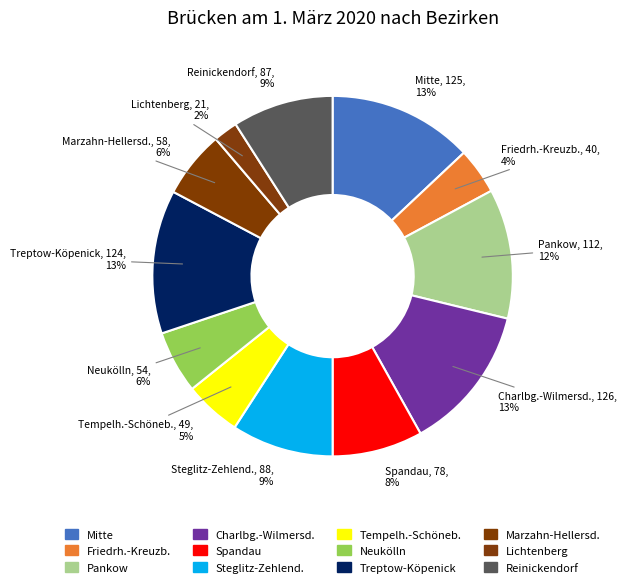

Is there any slice that represents more than half of the pie?

No